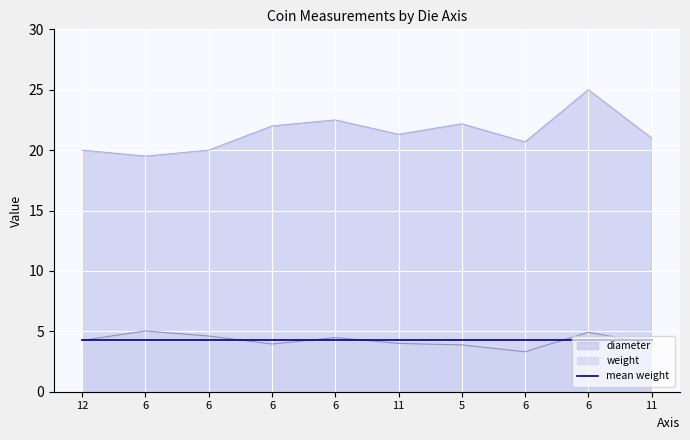

Rank the series at 6 from highest to lowest value.

diameter, weight